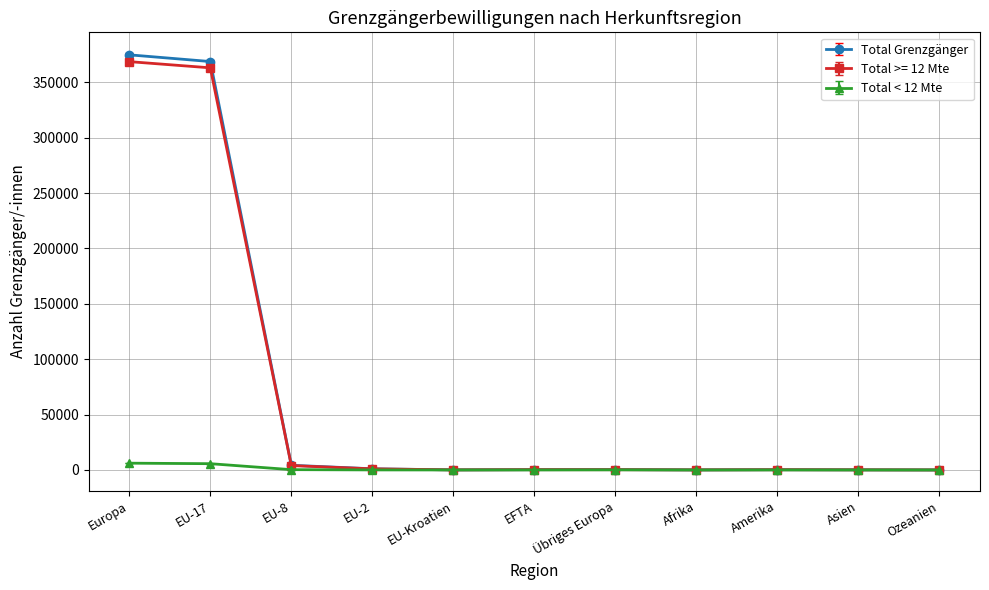

What is the label of the 7th point from the left?

Übriges Europa